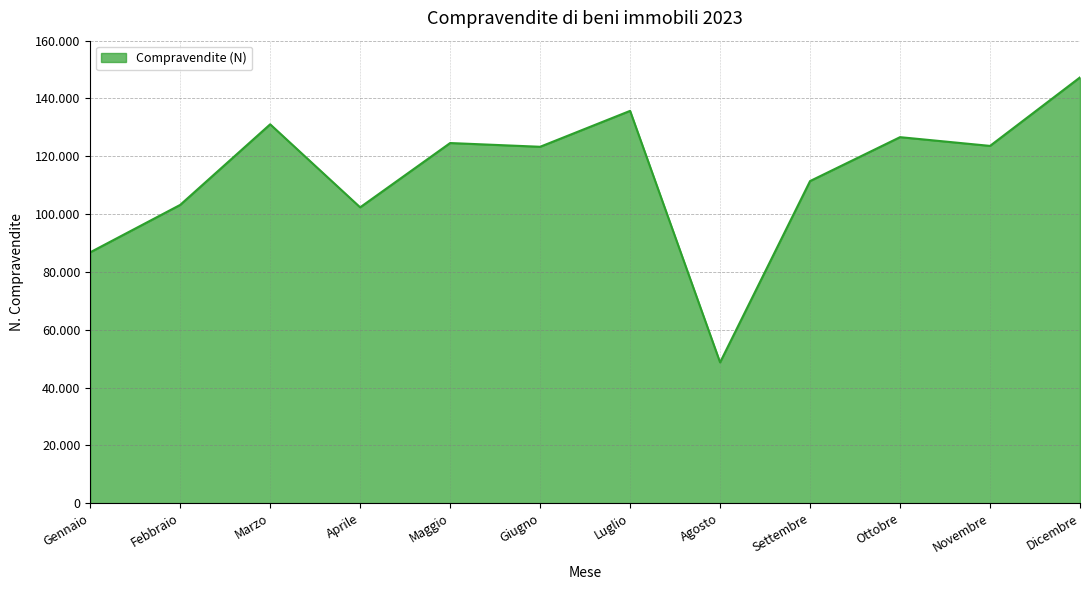

At which category does the data reach its first local valley?

Aprile